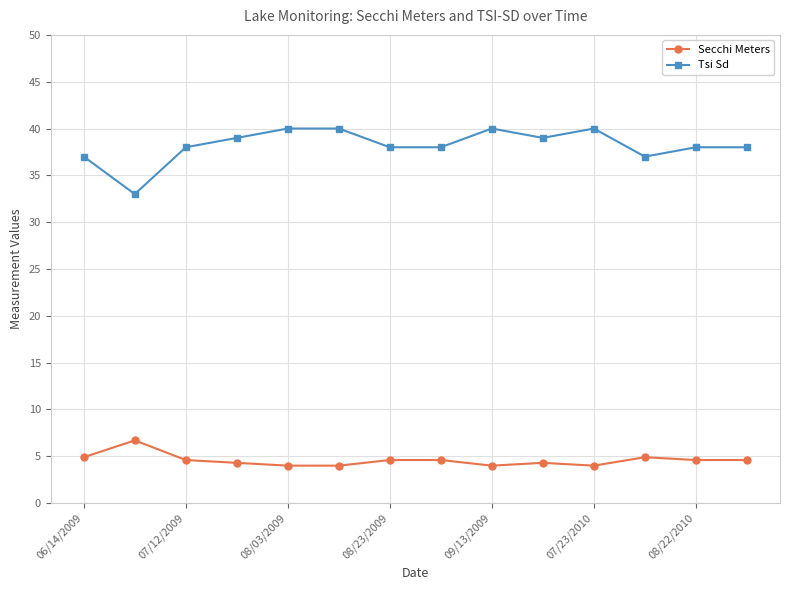

List the series in order of their peak value, highest first.

Tsi Sd, Secchi Meters